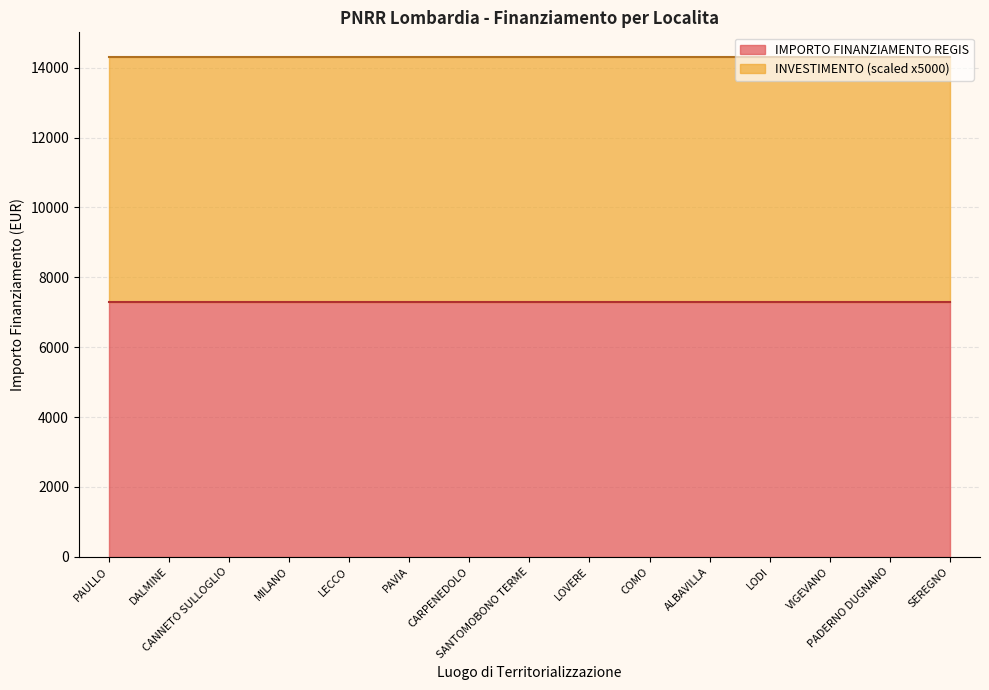

The IMPORTO FINANZIAMENTO REGIS series shows 11383.3 at LECCO. True or false?

False